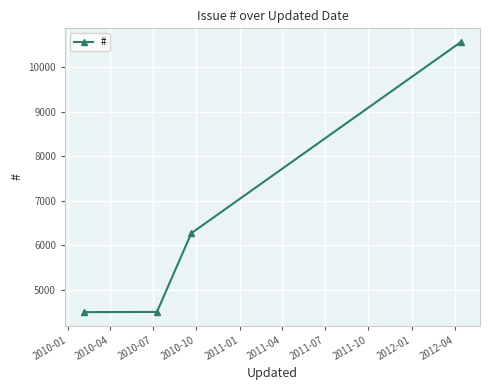

True or false: the data has more than 2 interior local peaks.

False